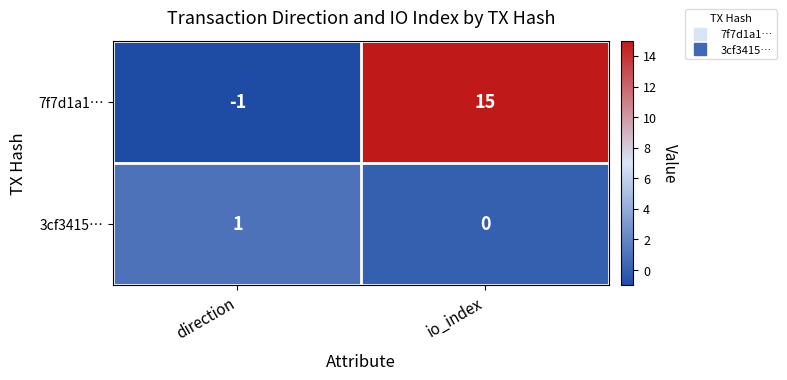

What is the sum of the 7f7d1a1… values at direction and io_index?

14